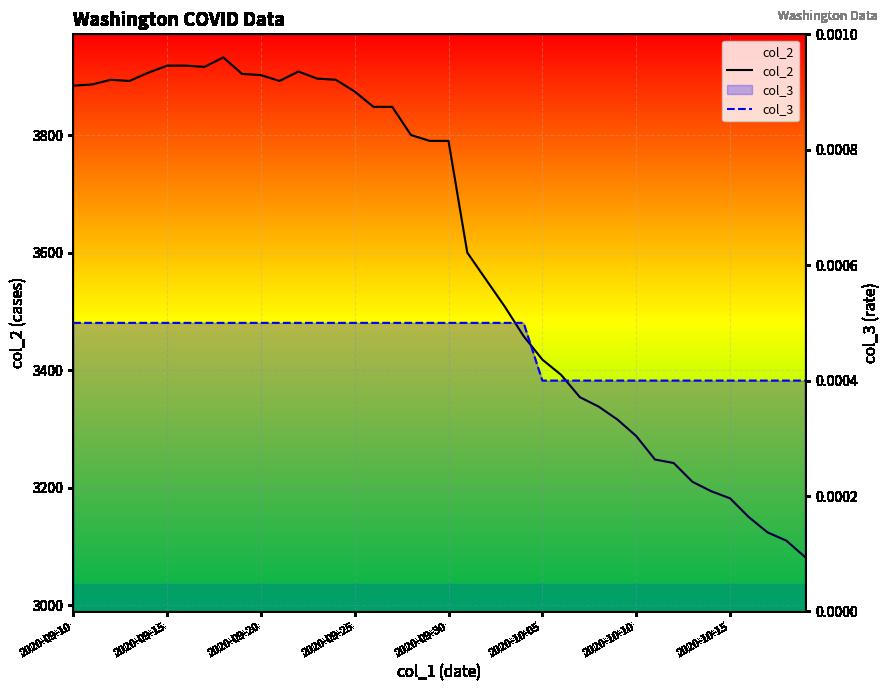

True or false: col_3 and col_2 cross at least once.

False